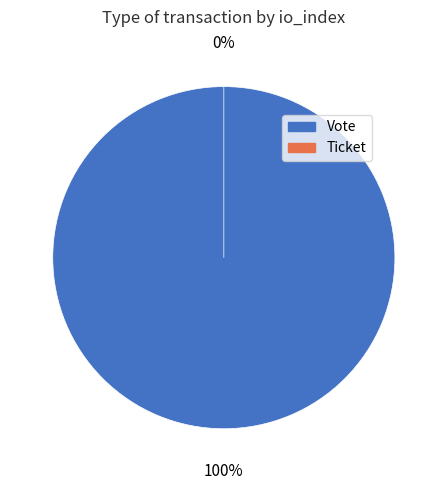

Count the number of slices in the pie.

2